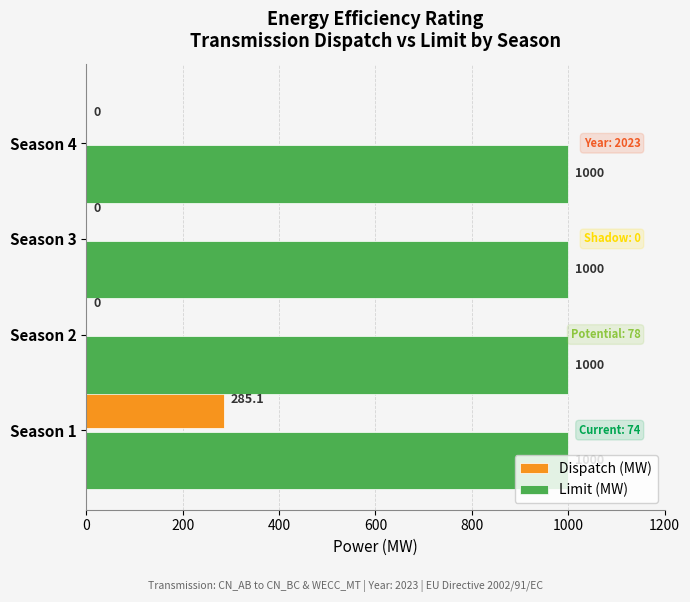

What is the maximum value for Dispatch (MW)?

285.1